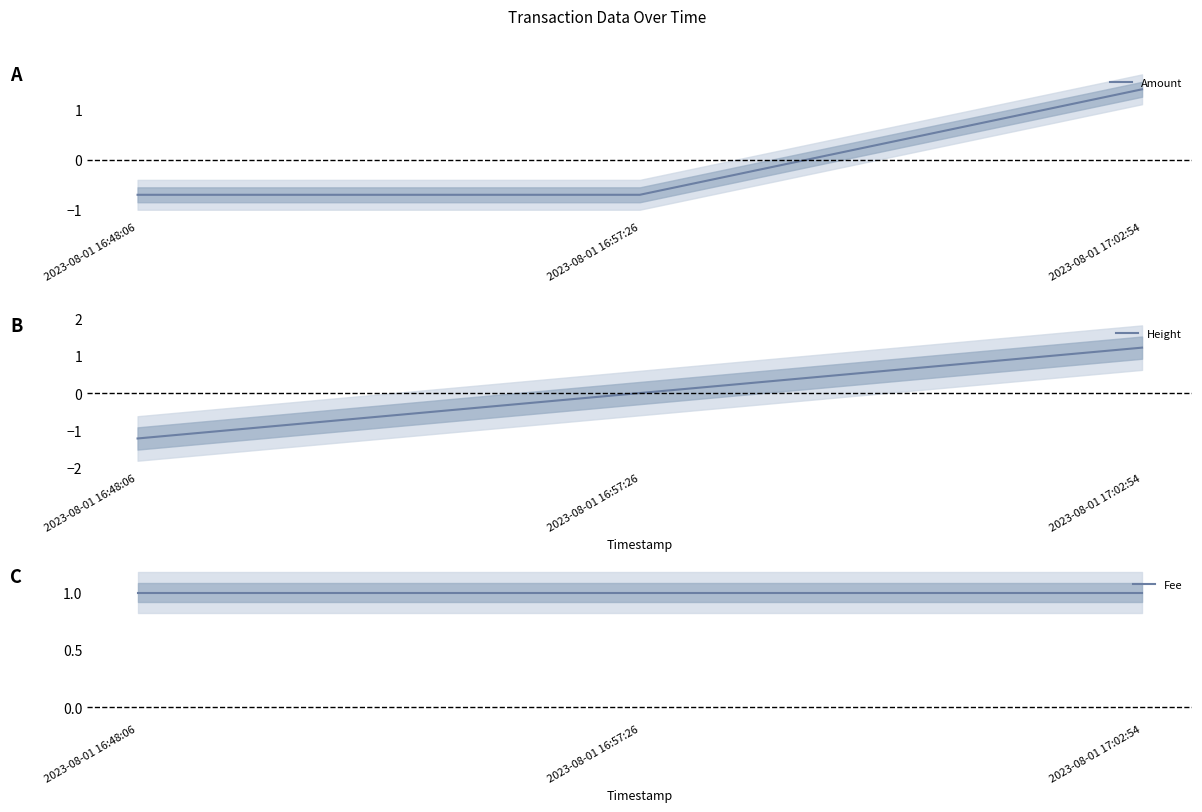

Which category has the lowest value in the Amount series?

2023-08-01 16:48:06